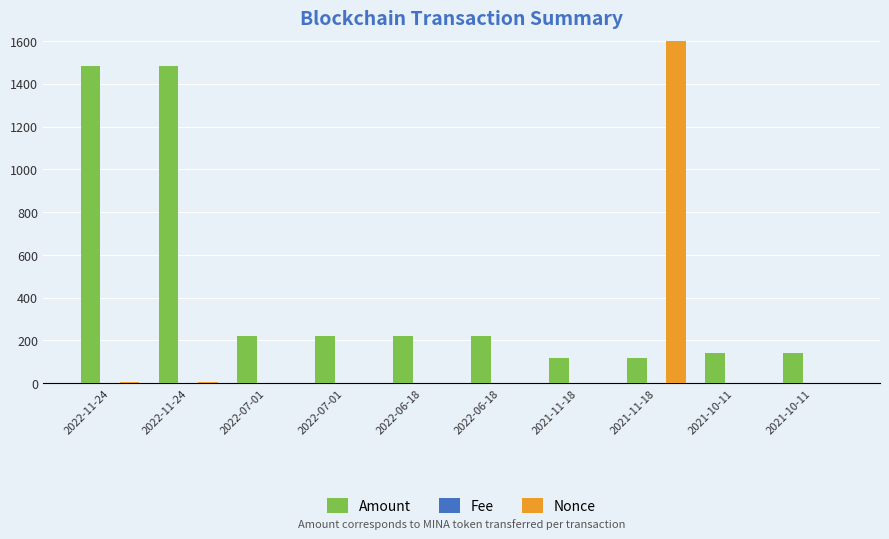

What is the greatest value displayed?

14389.0